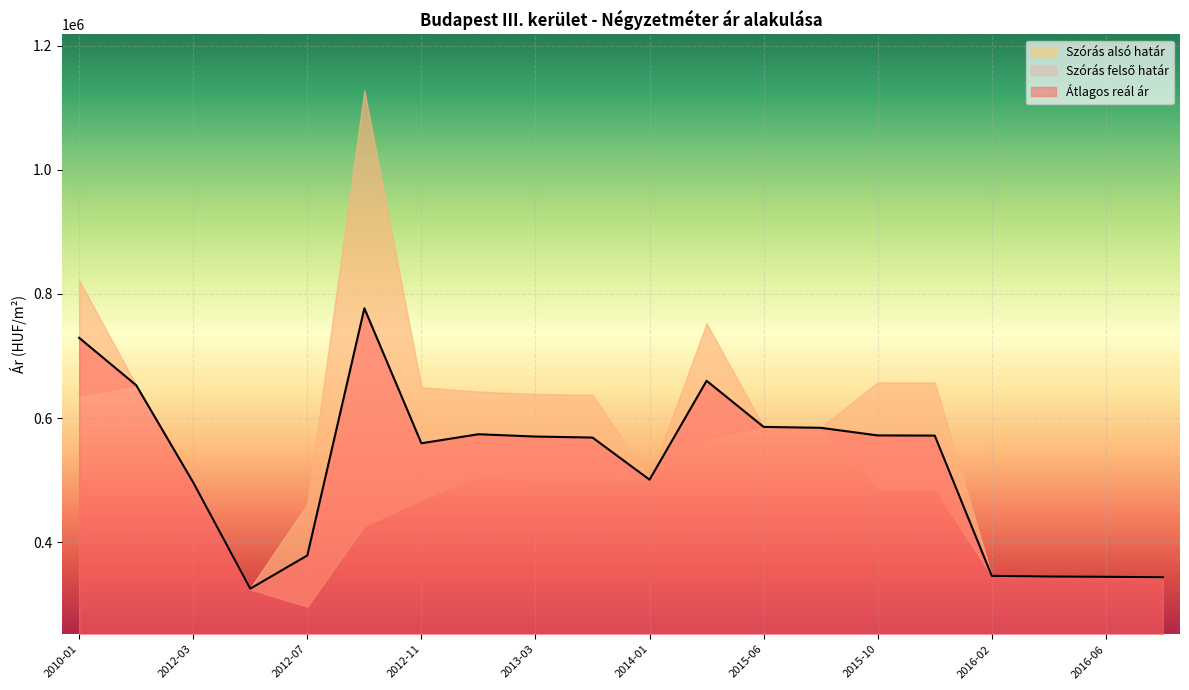

Reading left to right, list all the values displayed in this chart.

Szórás alsó határ: 636723	652863	496222	324427	296224	425870	469293	505256	501535	499913	500720	567555	585753	584300	486599	486317	345816	344710	344287	343527
Szórás felső határ: 821671	652863	496222	326087	461102	1127730	649455	642612	638891	637269	500720	752503	585753	584300	657481	657199	345816	344710	344287	343527
Átlagos reál ár: 729197	652863	496222	325257	378663	776800	559374	573934	570213	568591	500720	660029	585753	584300	572040	571758	345816	344710	344287	343527